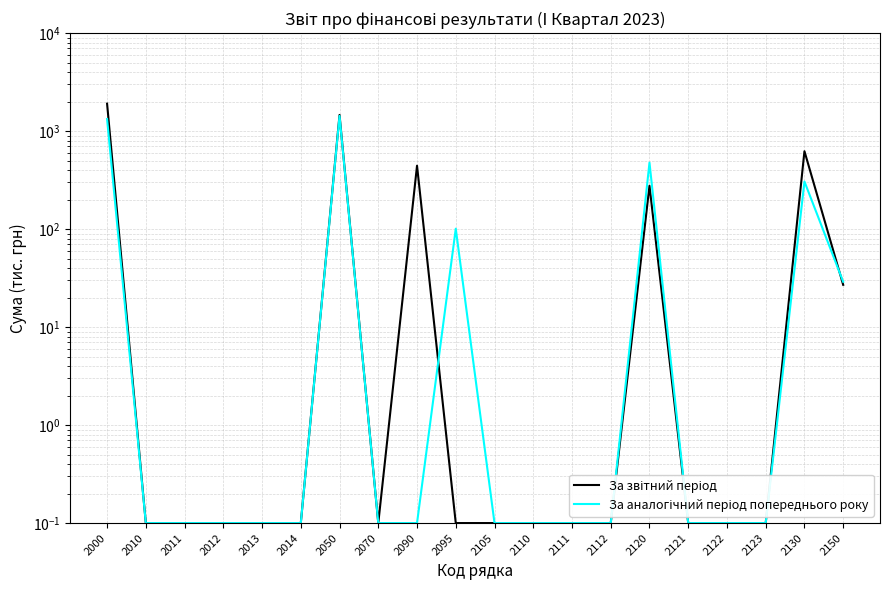

What are all the series names shown in the legend?

За звітний період, За аналогічний період попереднього року